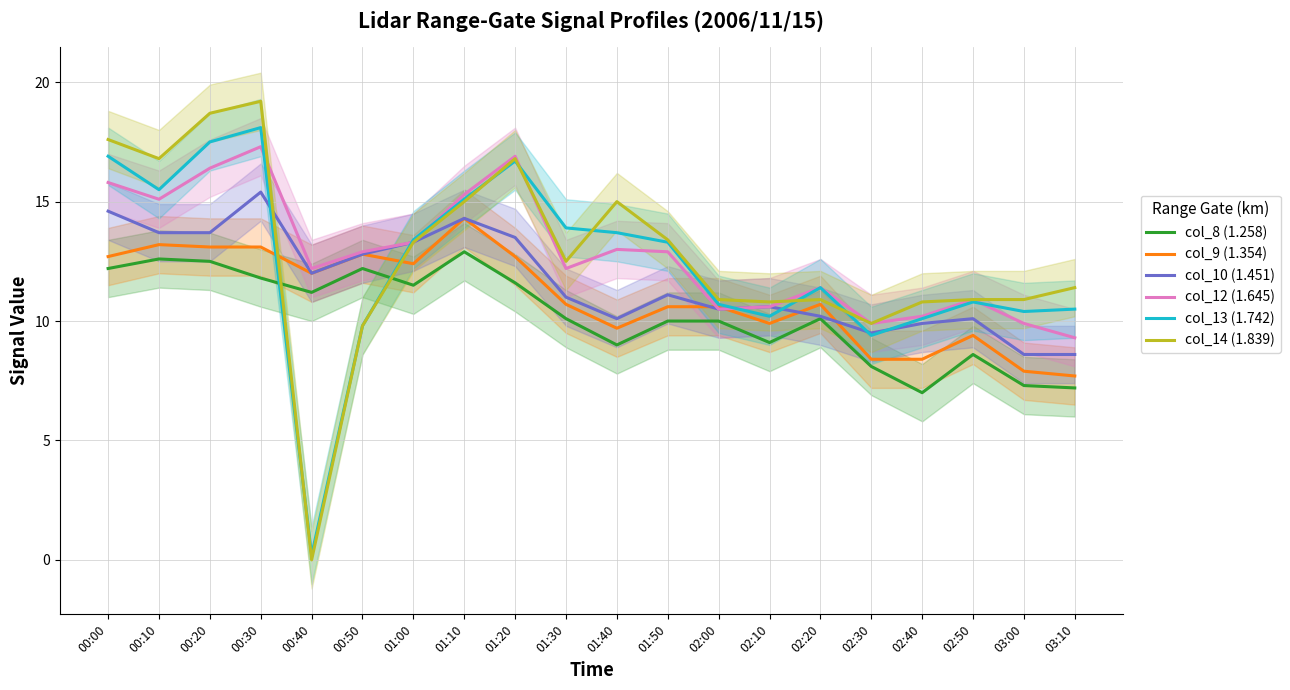

What is the difference between the second highest and minimum values in the col_14 (1.839) series?

18.7